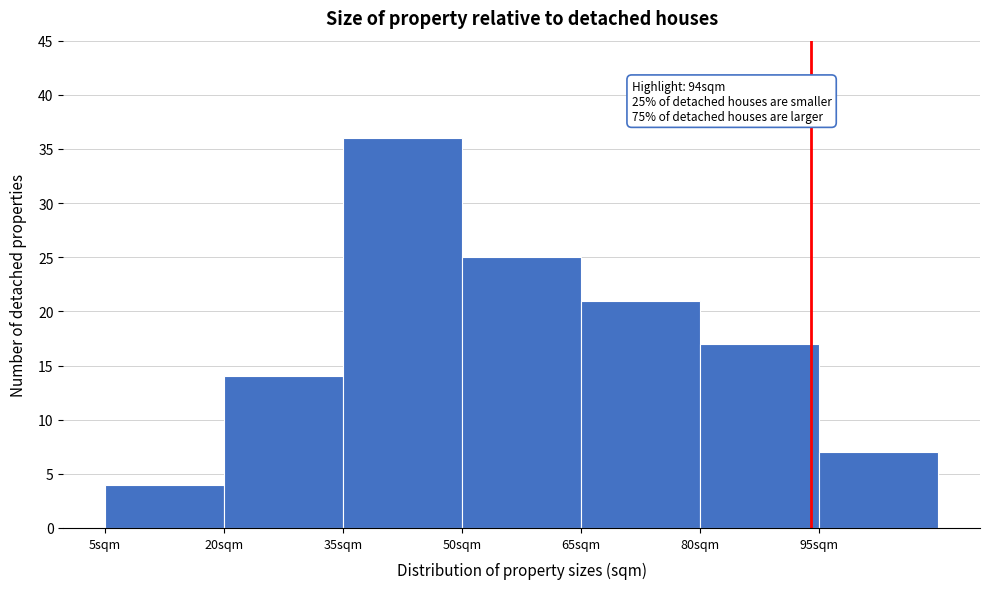

Over which range of the x-axis is the bar tallest?

35 to 50